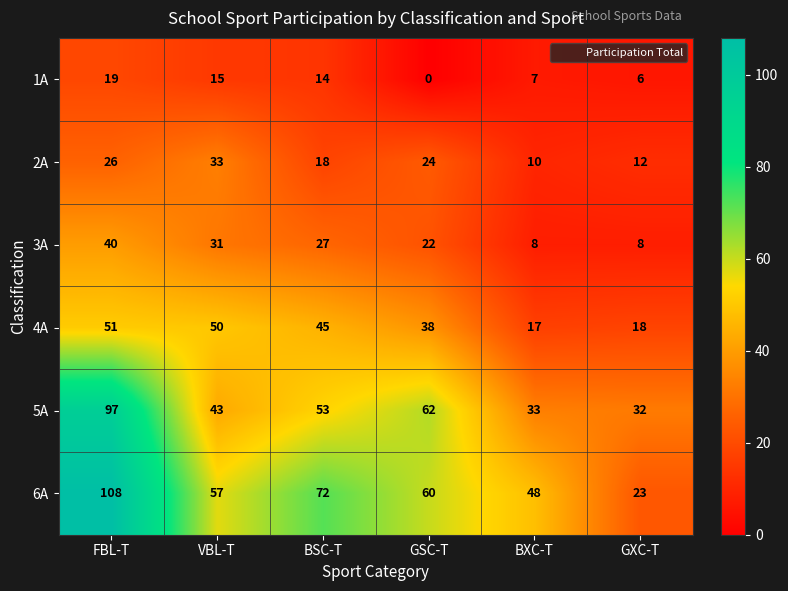

At how many categories does at least one series exceed 92?

1